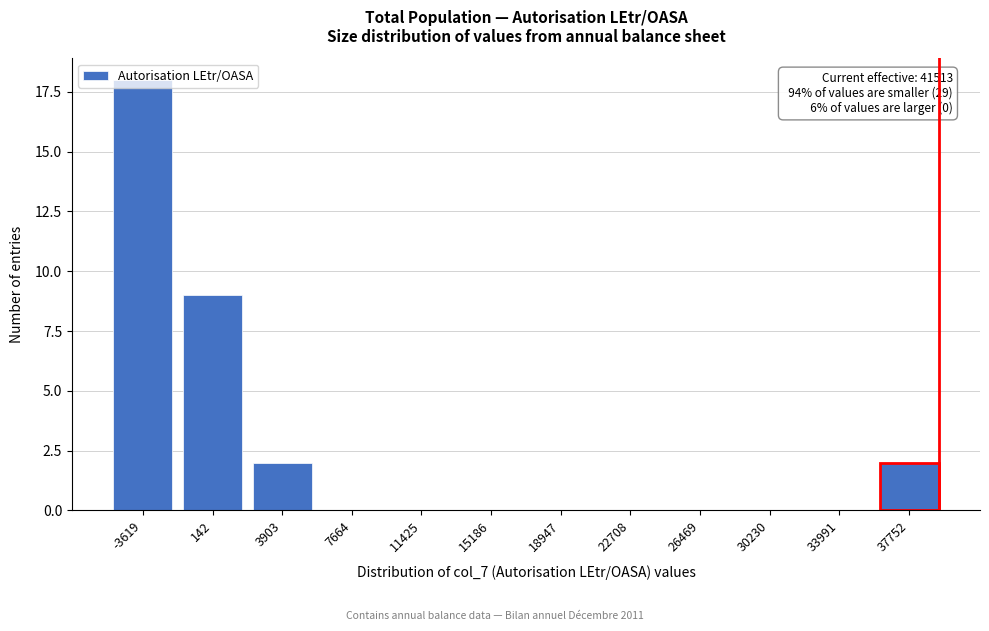

What is the maximum value shown in the chart?

18